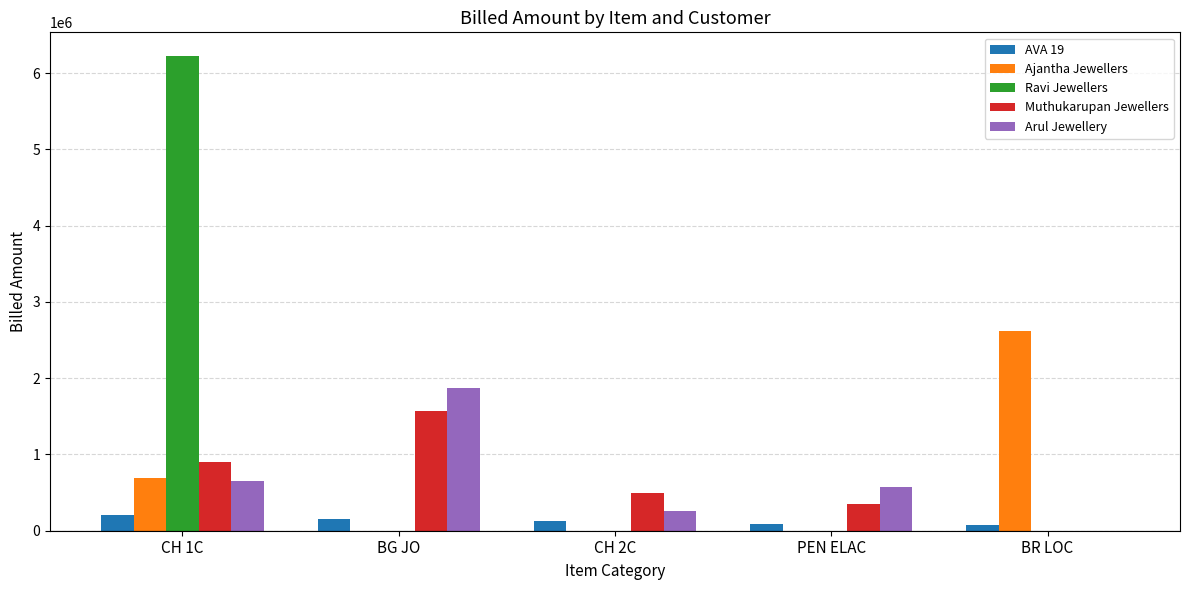

What is the sum of all Arul Jewellery values?

3350114.6